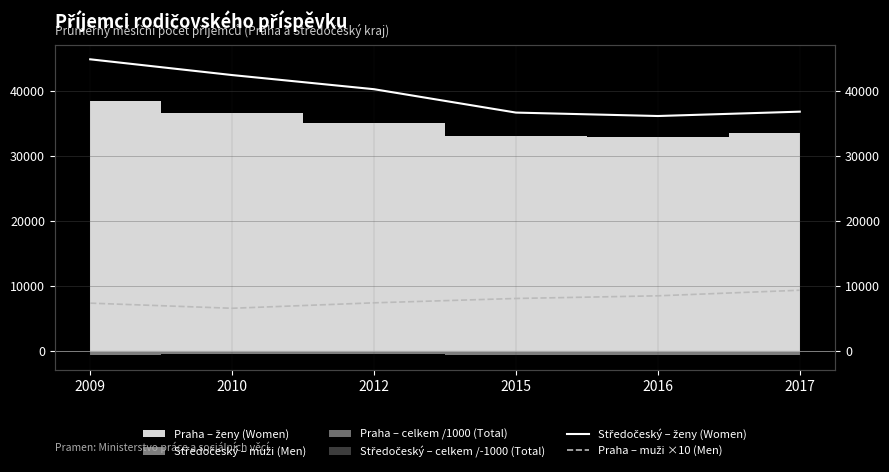

Where does the Středočeský – ženy (Women) series first go above 40275?

2009